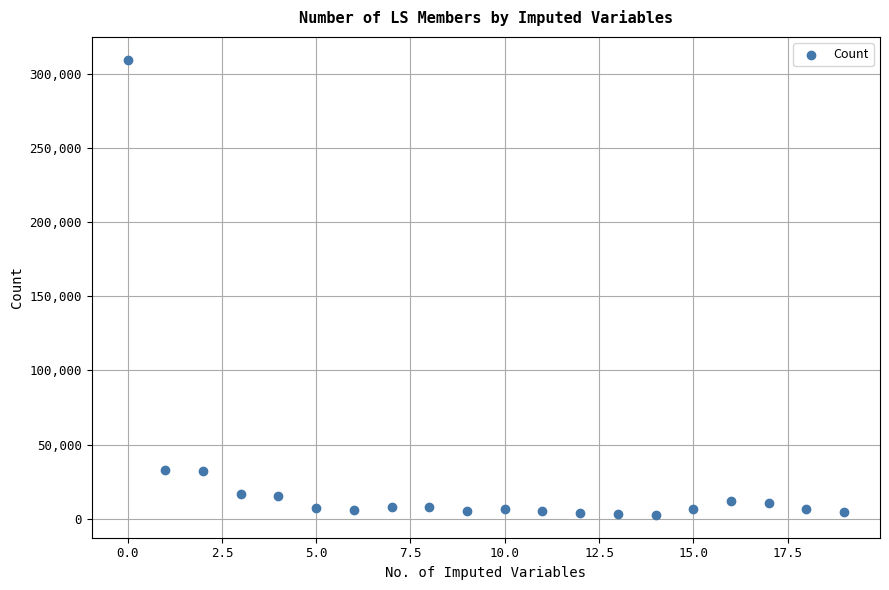

Count the number of points in this scatter plot.

20